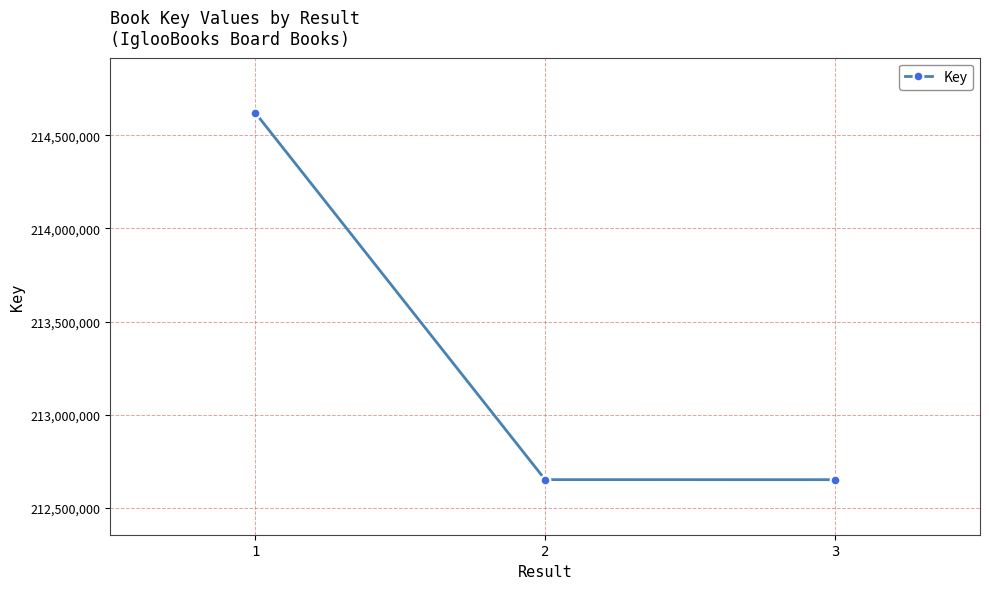

The chart shows a value of 212652086 at 3. True or false?

True